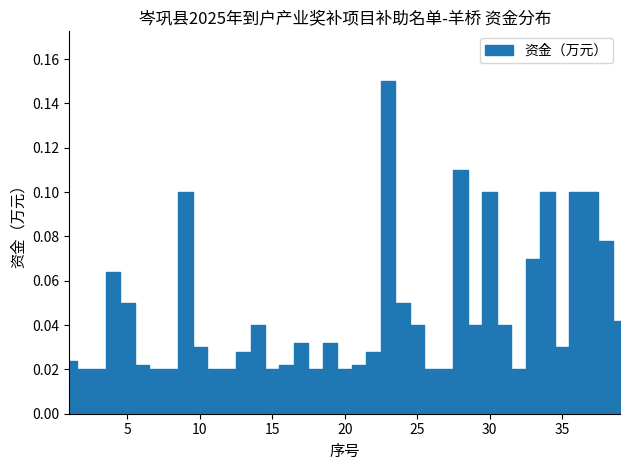

True or false: the data has more than 2 interior local peaks.

True